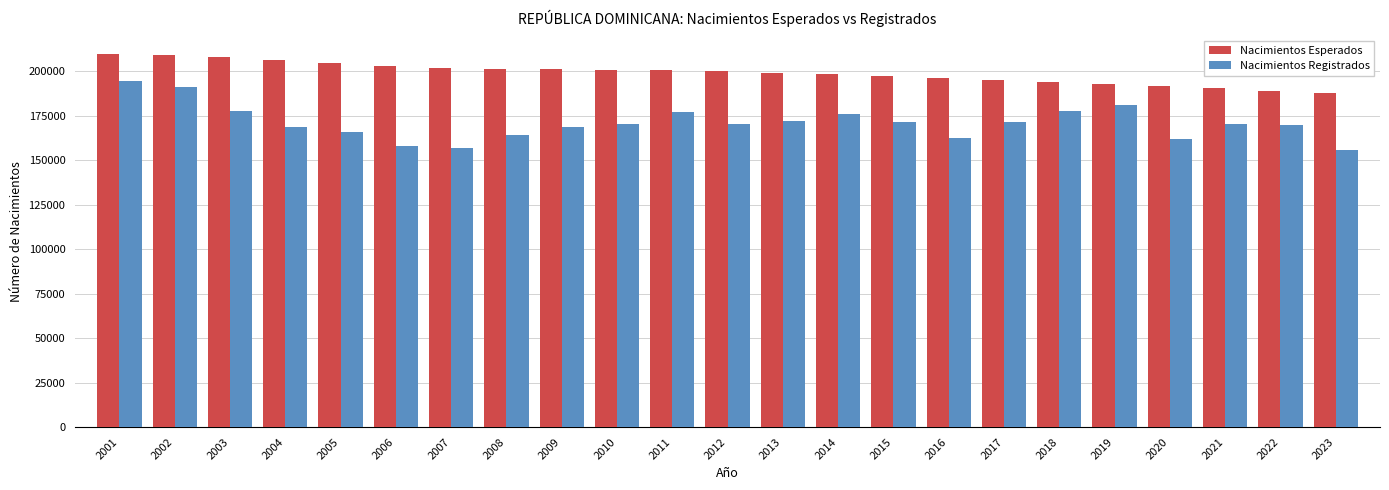

Count the number of categories in the chart.

23